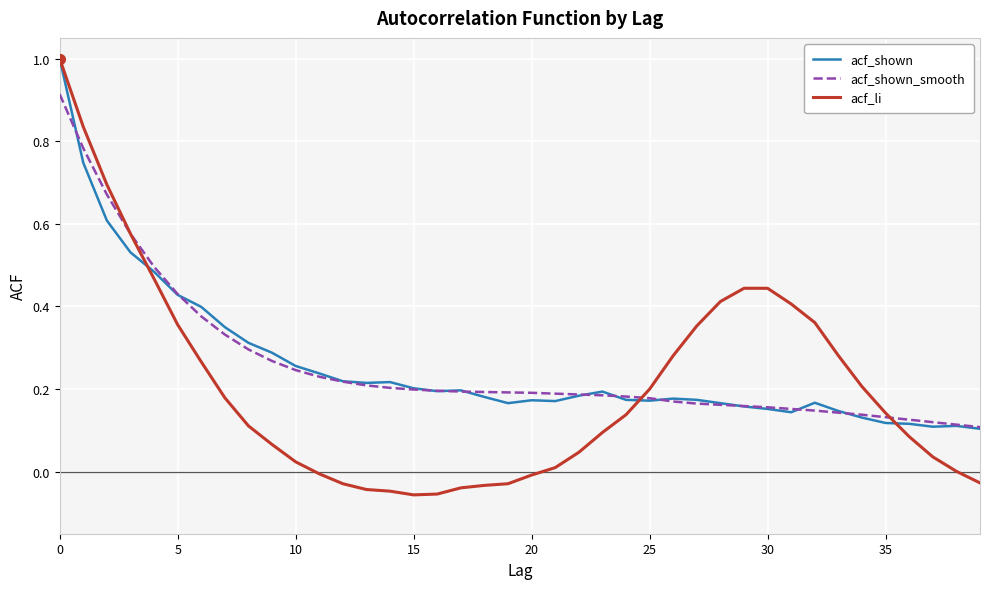

Which series has the largest range (max minus min)?

acf_li